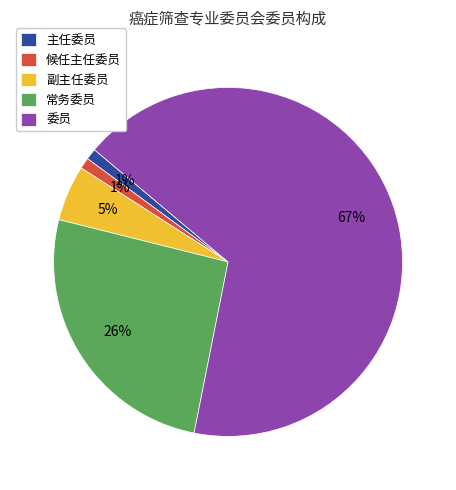

True or false: 候任主任委员 accounts for 8% of the total.

False